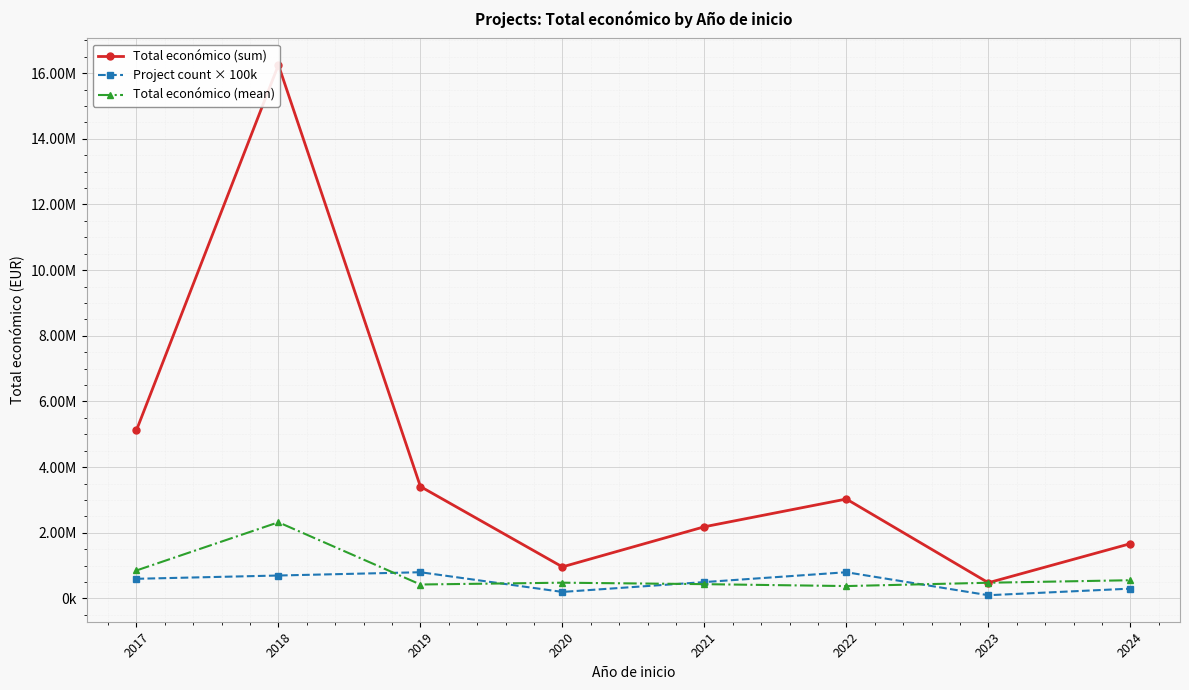

What is the highest value of the Total económico (sum) series?

16250197.0